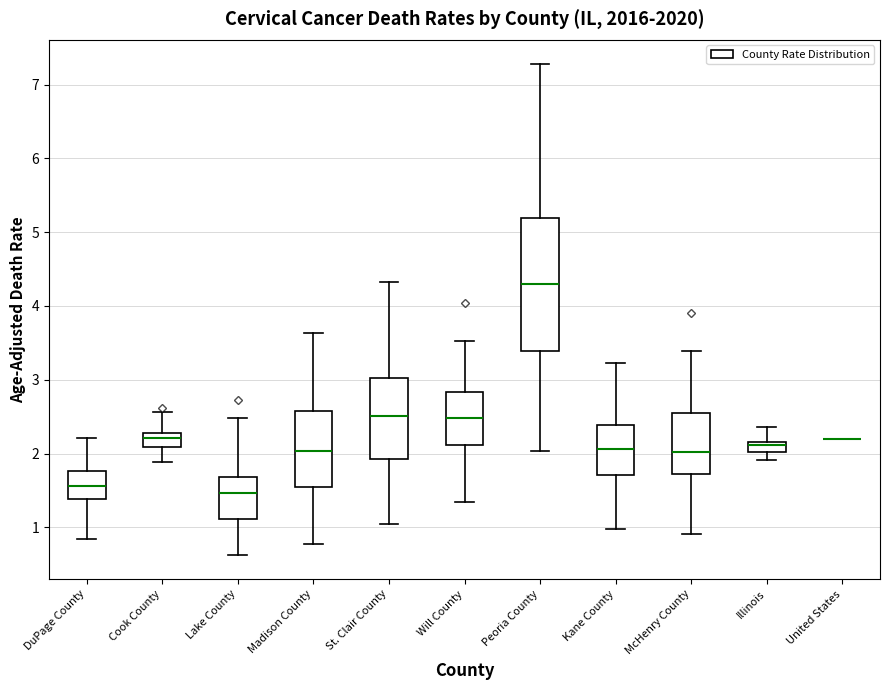

Which box is the tallest, from its lower edge to its upper edge?

Peoria County